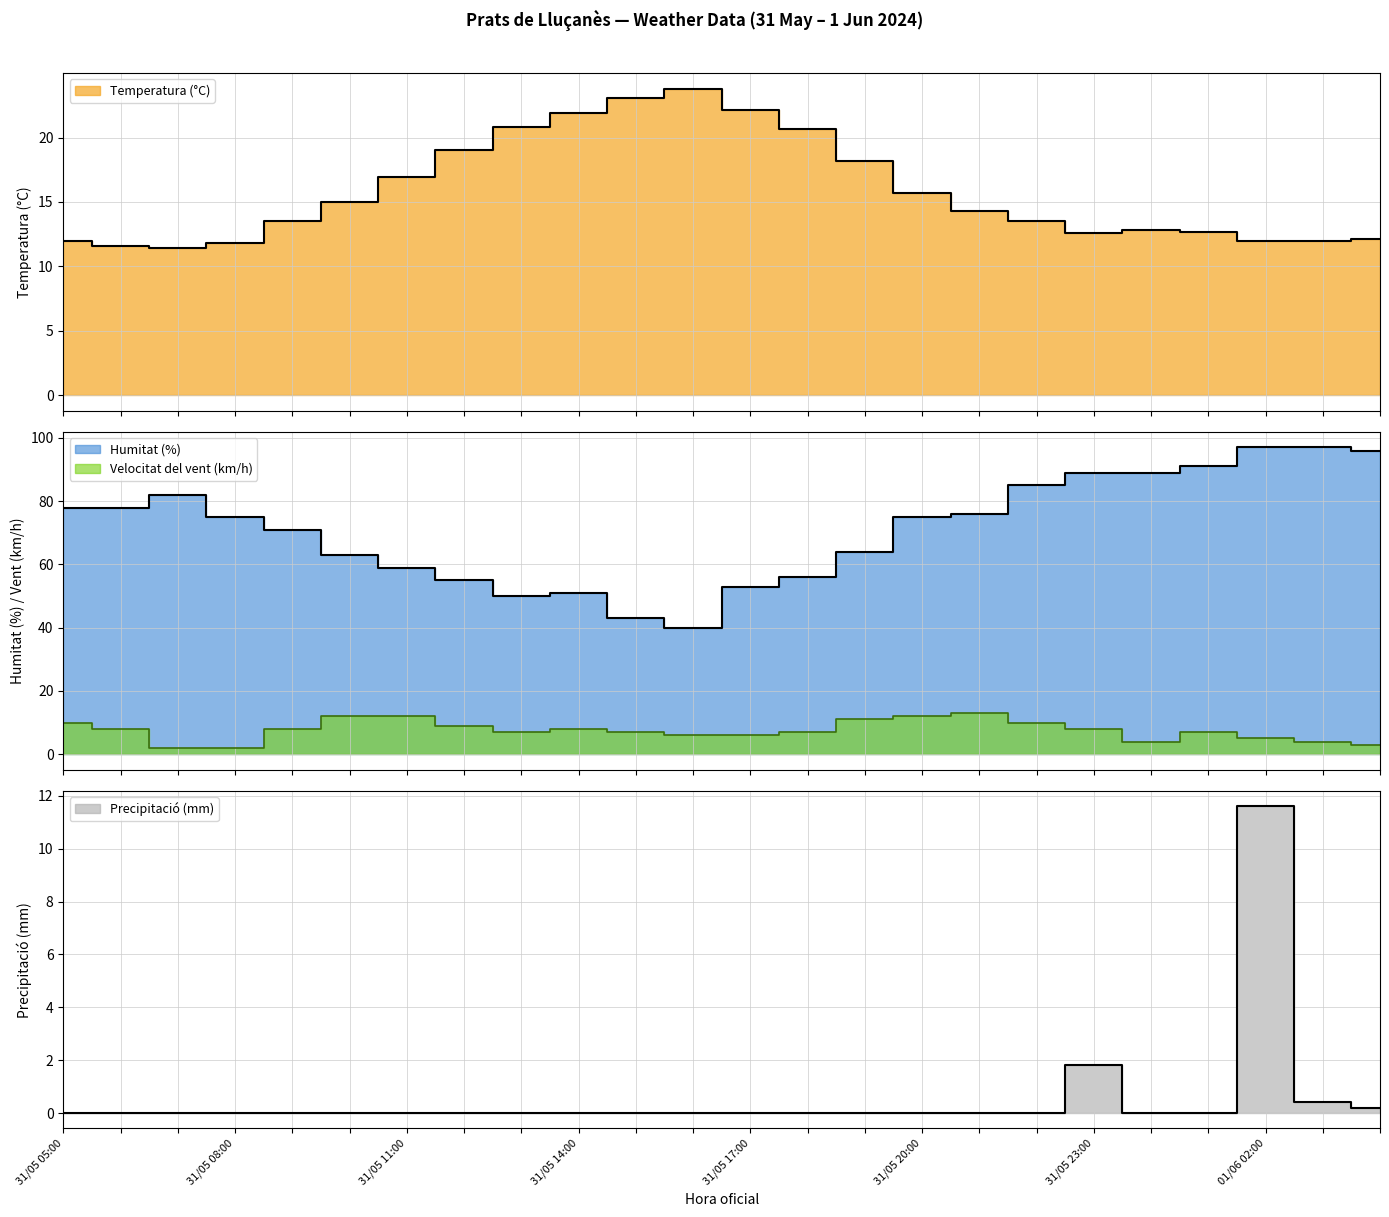

What is the value of the Velocitat del vent (km/h) point at the 6th from the left?

12.0